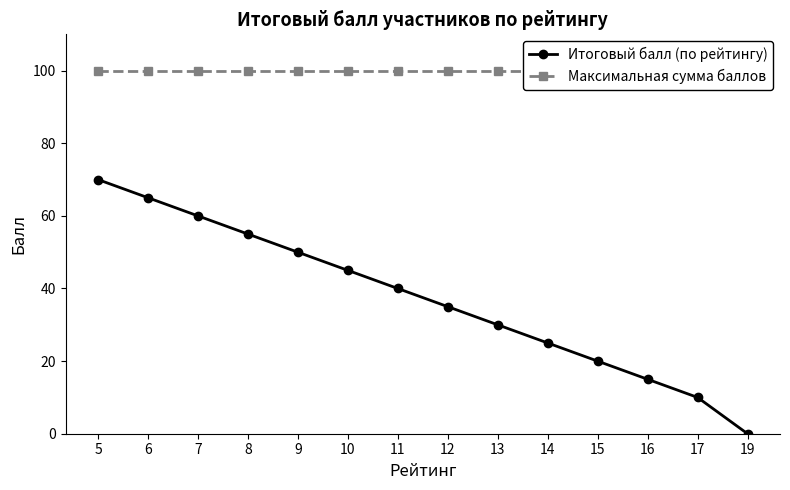

Between 5 and 17, which is larger?

5